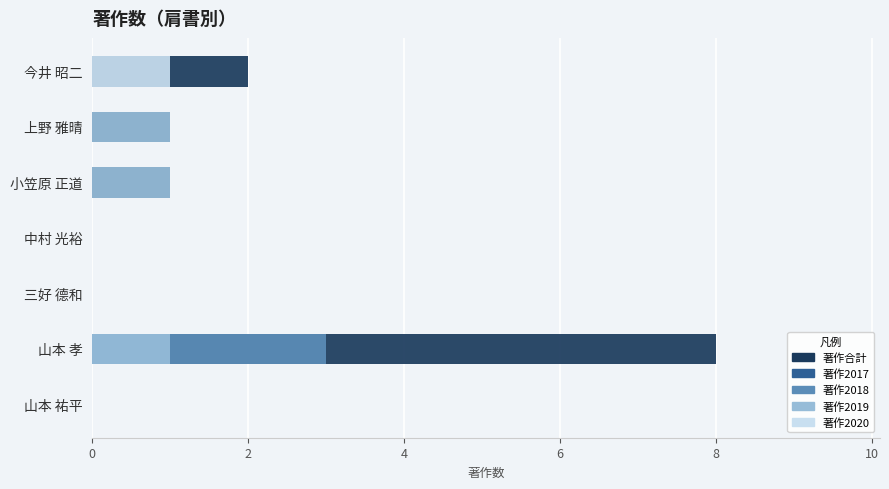

Reading right to left, what are all the values shown in this chart?

著作合計: 0	8	0	0	1	1	2
著作2017: 0	1	0	0	0	0	0
著作2018: 0	3	0	0	0	0	0
著作2019: 0	1	0	0	1	1	0
著作2020: 0	0	0	0	0	0	1